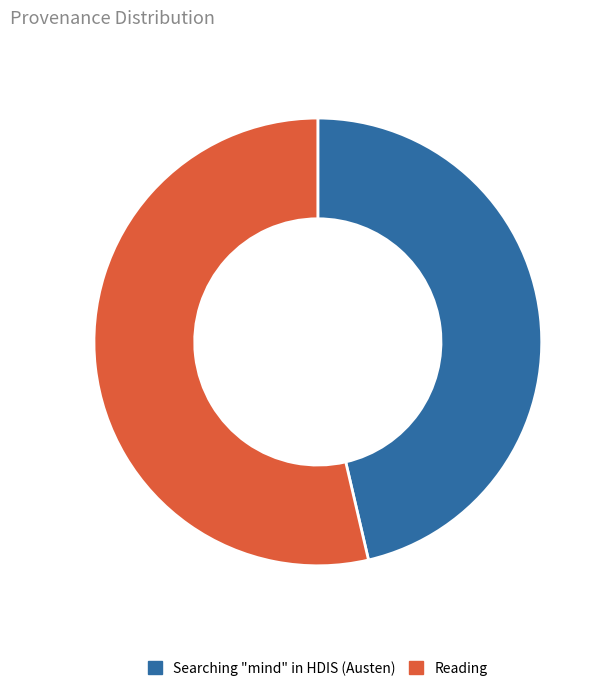

True or false: Searching "mind" in HDIS (Austen) accounts for 38% of the total.

False